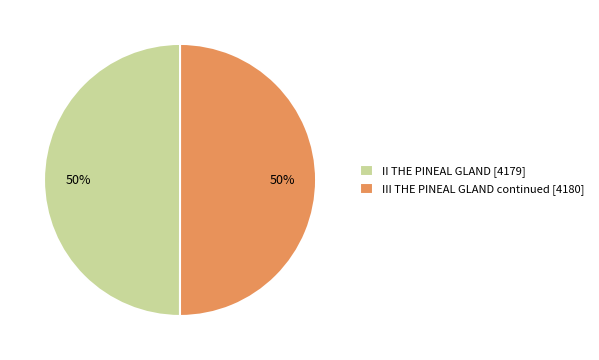

What percentage is the III THE PINEAL GLAND continued [4180] slice, to the nearest percent?

50%